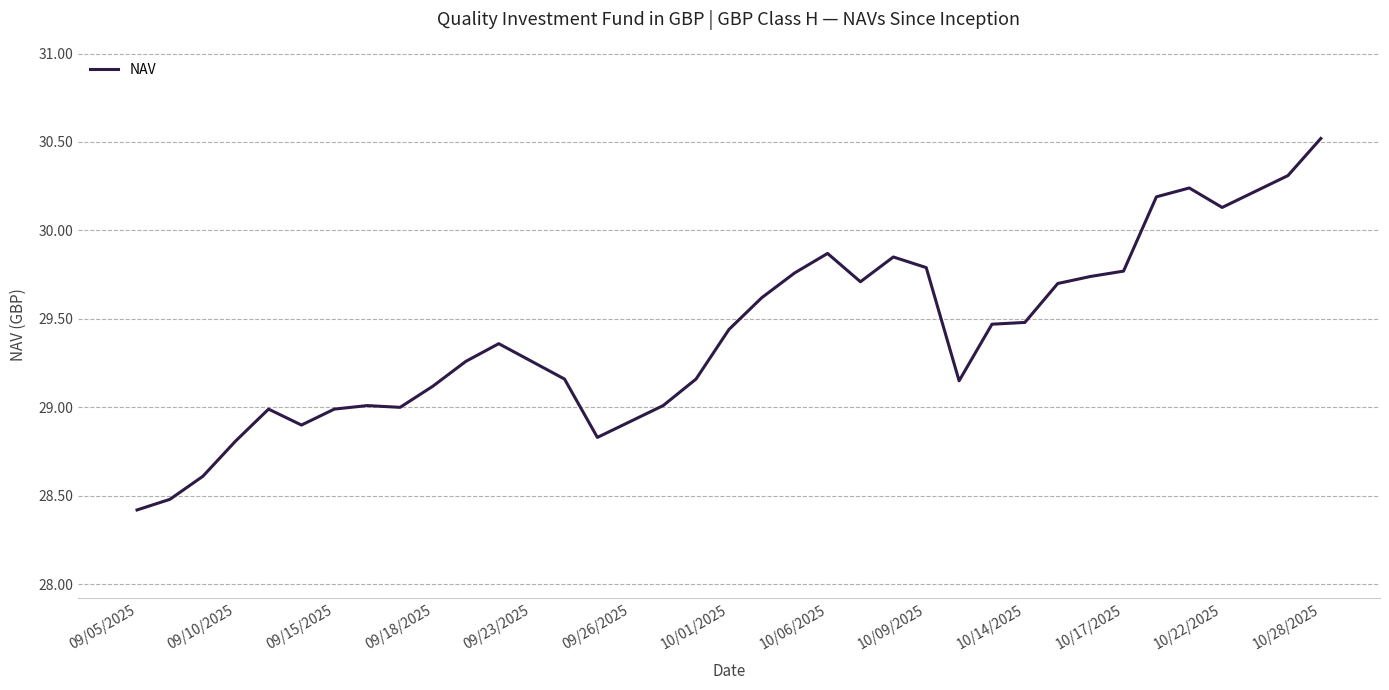

What is the smallest value displayed?

28.4